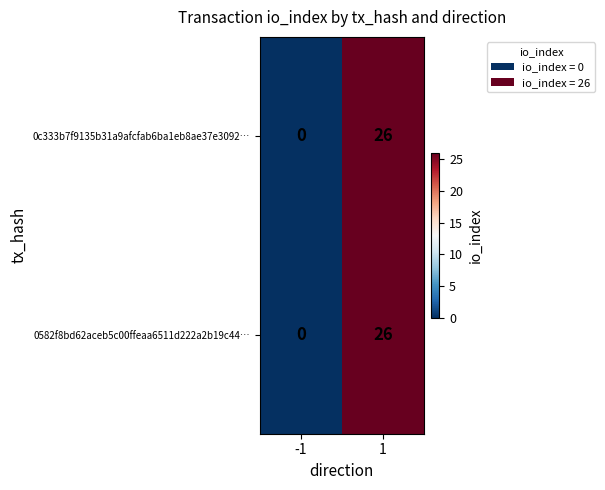

Is it true that 0c333b7f9135b31a9afcfab6ba1eb8ae37e3092… equals 26 at 1?

True